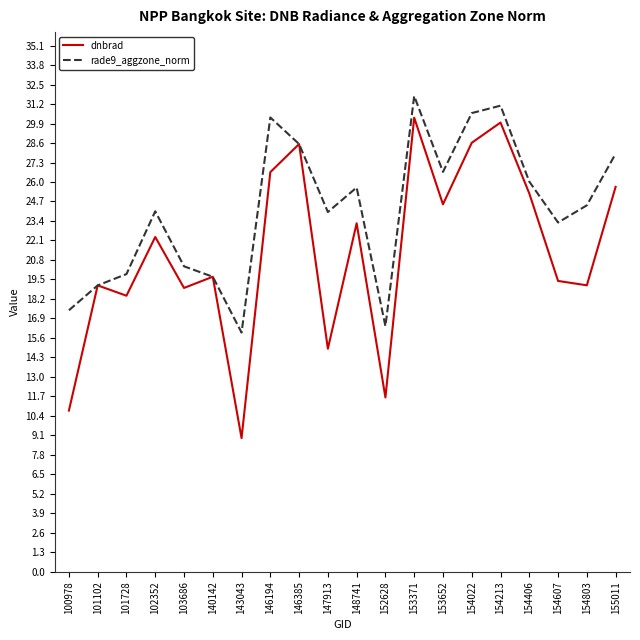

What is the maximum value shown in the chart?

31.7